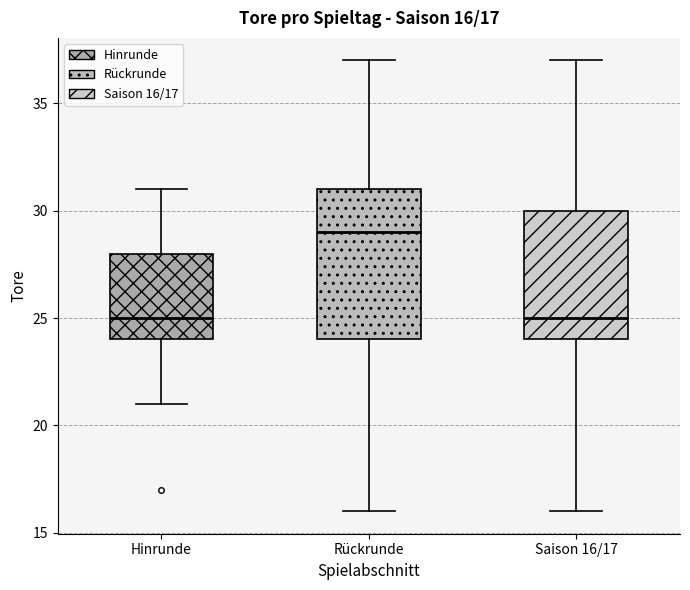

Which box's median line is the highest?

Rückrunde